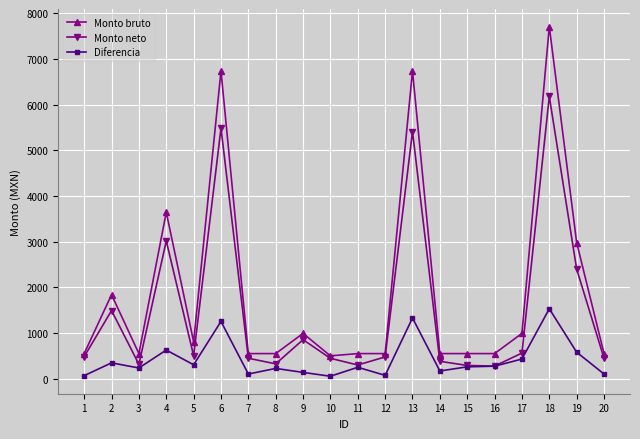

The value of Monto bruto at 19 is 2982.2. True or false?

True